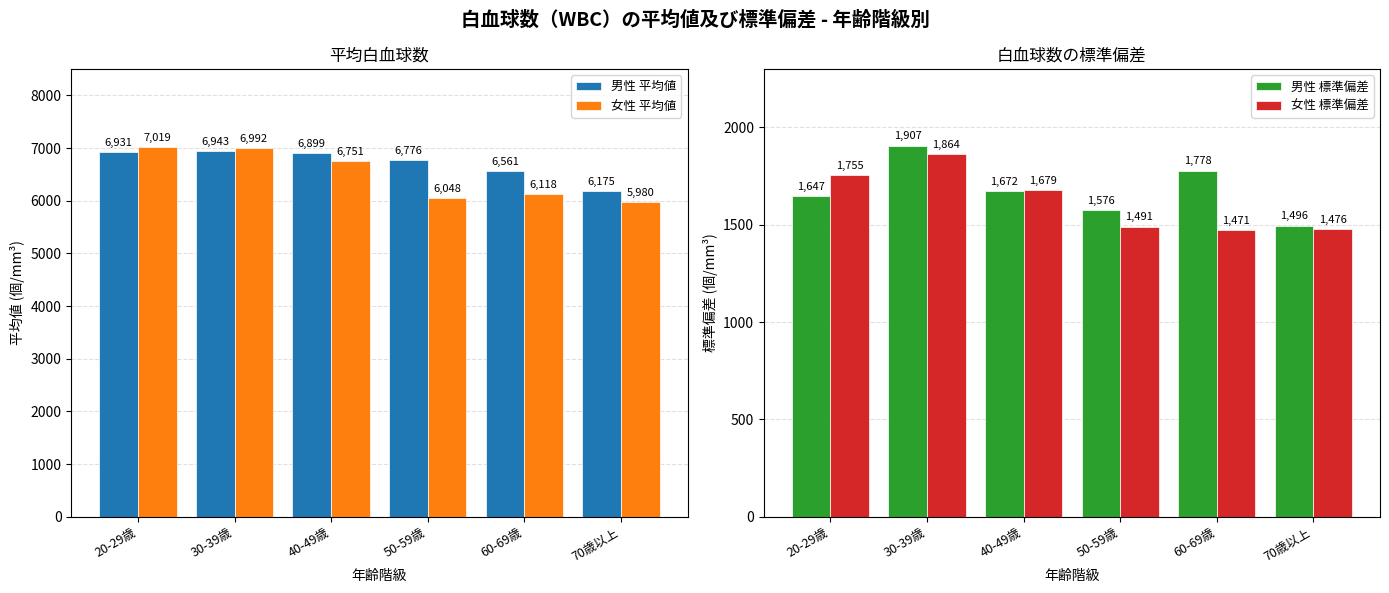

What is the maximum value for 女性 標準偏差?

1864